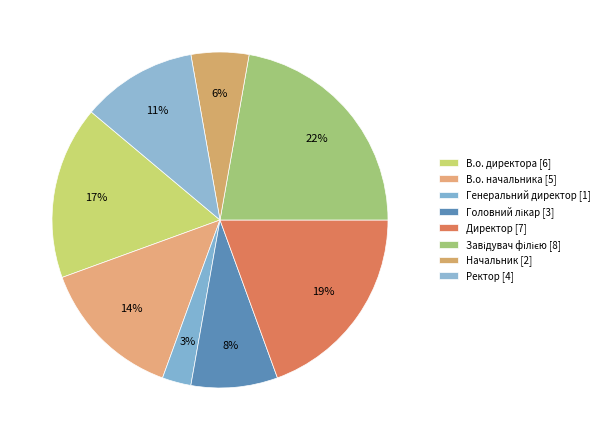

To the nearest percent, what is the difference between the Начальник and В.о. начальника slice percentages?

8%